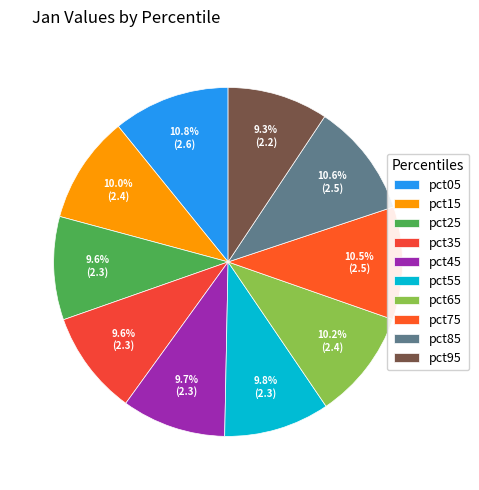

What is the smallest slice in the pie chart?

pct95